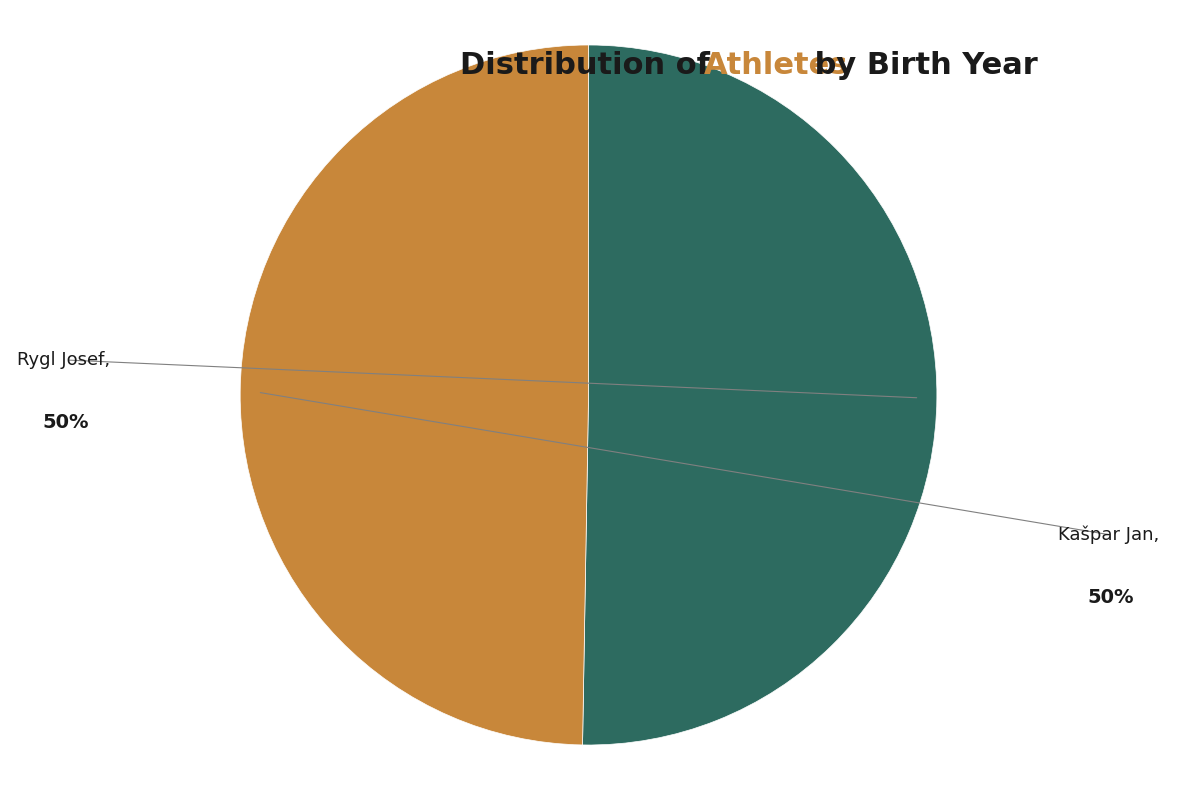

How many slices are in this pie chart?

2